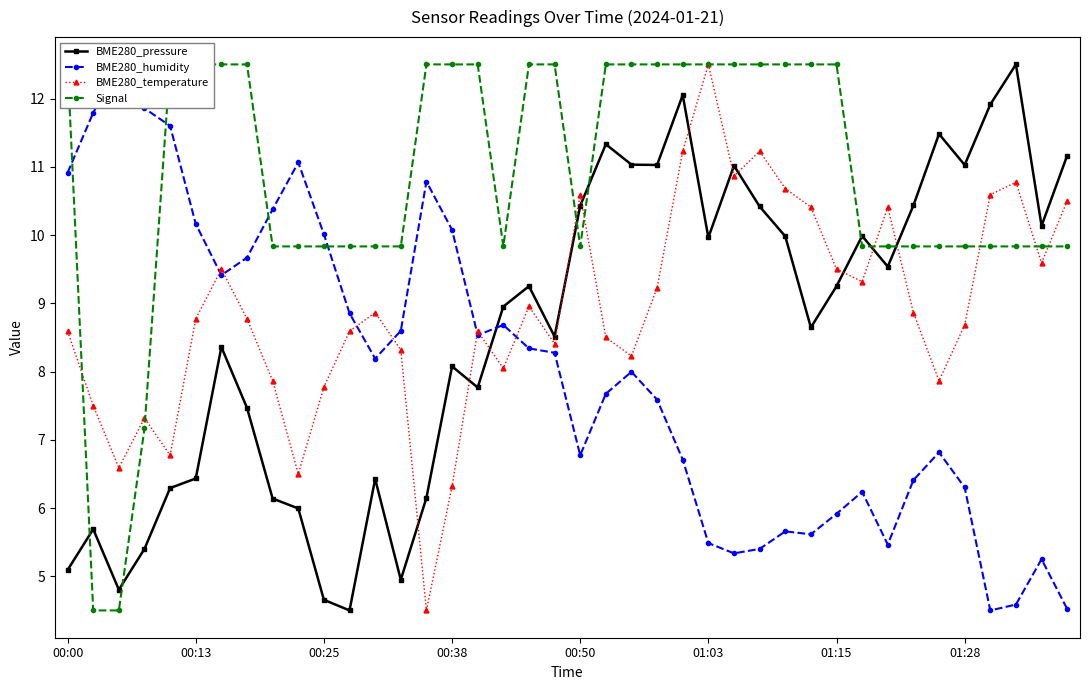

What is the lowest value of the BME280_temperature series?

4.5